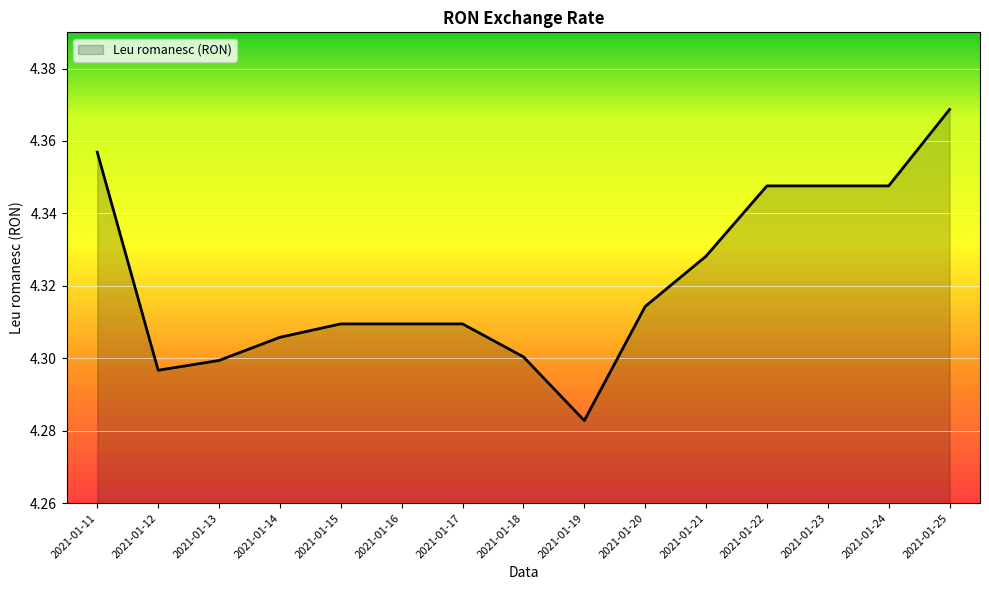

Is it true that the value at 2021-01-24 is 4.3?

True